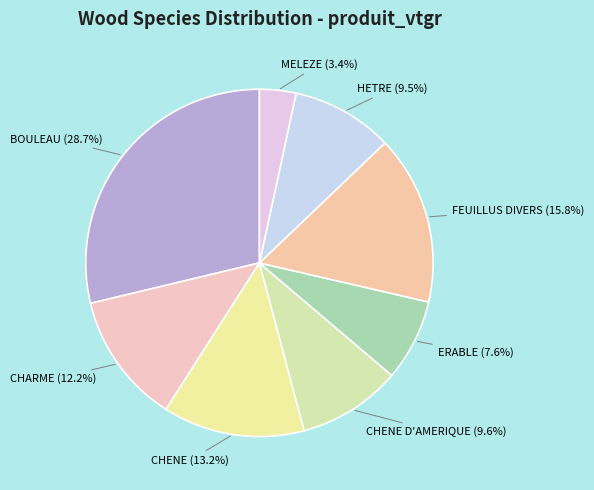

Is there any slice that represents more than half of the pie?

No